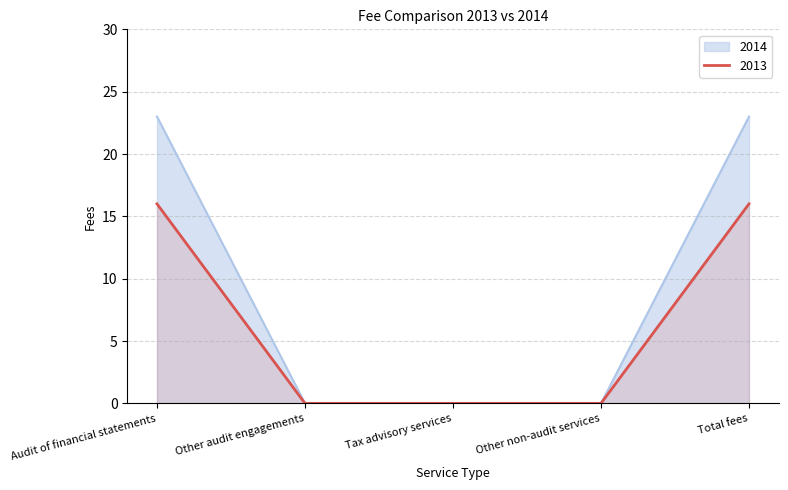

True or false: 2014 has a value of -11 at Other non-audit services.

False